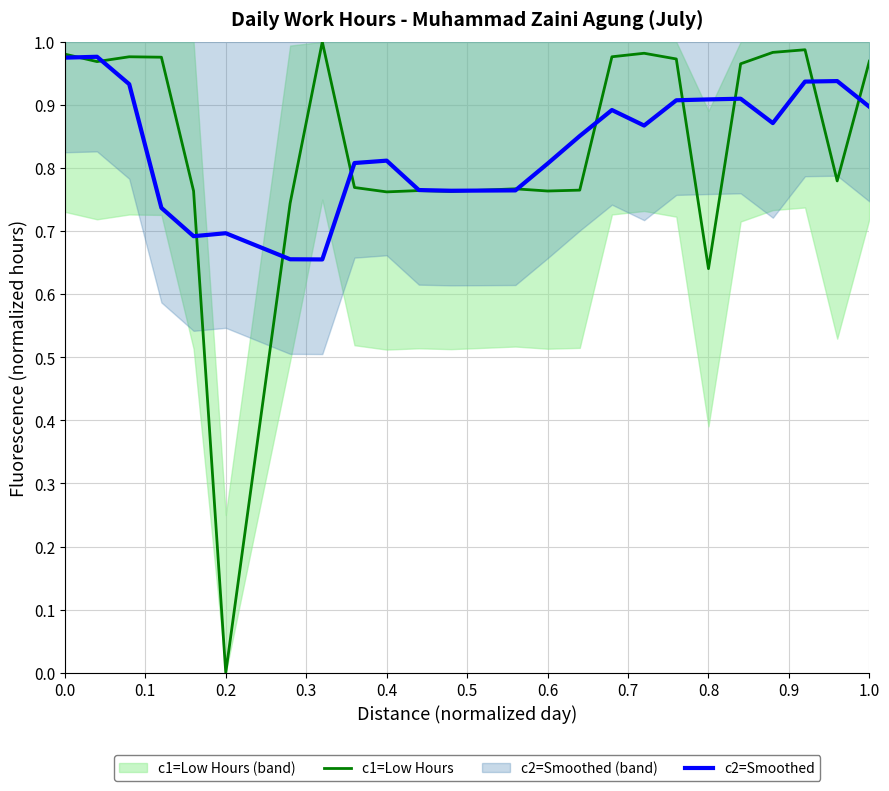

The value of c1=Low Hours at 0.4 is 0.5. True or false?

False